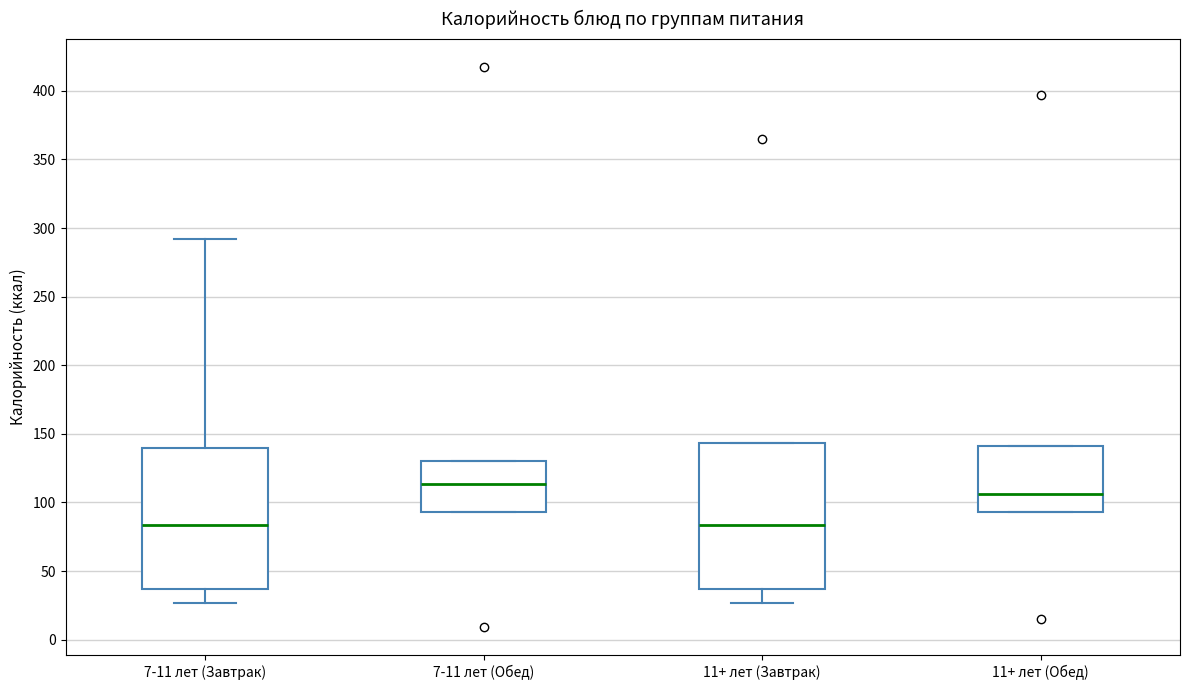

Reading left to right, transcribe this box plot: for each box, give where its median line is, the range the box spans, and where its two whiskers end, as read against the y-axis. The values are not printed on the chart, so give them approximately, as read against the axis.

7-11 лет (Завтрак): median 85, box 35 to 140, whiskers 25 to 290
7-11 лет (Обед): median 115, box 95 to 130, whiskers 95 to 130
11+ лет (Завтрак): median 85, box 35 to 145, whiskers 25 to 145
11+ лет (Обед): median 105, box 95 to 140, whiskers 95 to 140